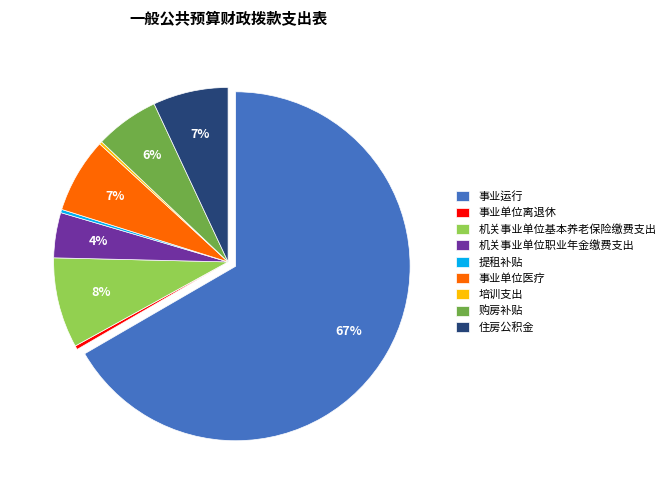

What is the ratio of the value at 购房补贴 to the value at 住房公积金?

0.9